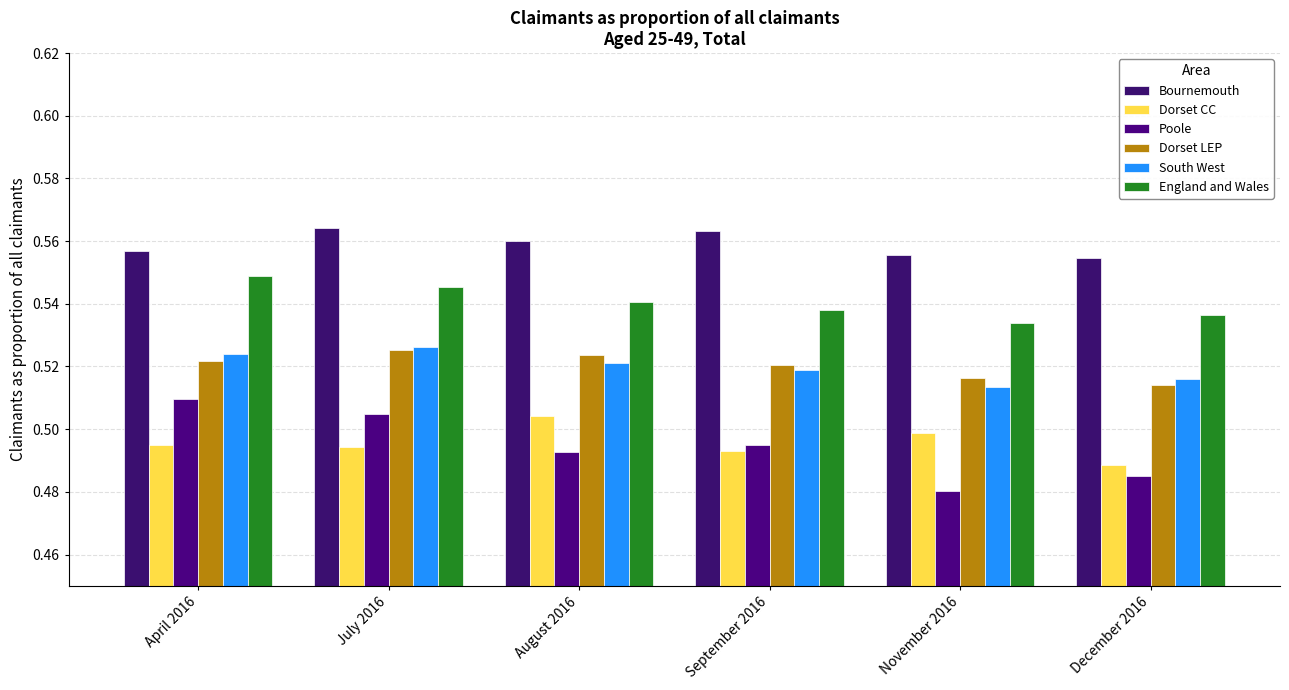

At April 2016, list the series in order from smallest to largest.

Dorset CC, Poole, Dorset LEP, South West, England and Wales, Bournemouth